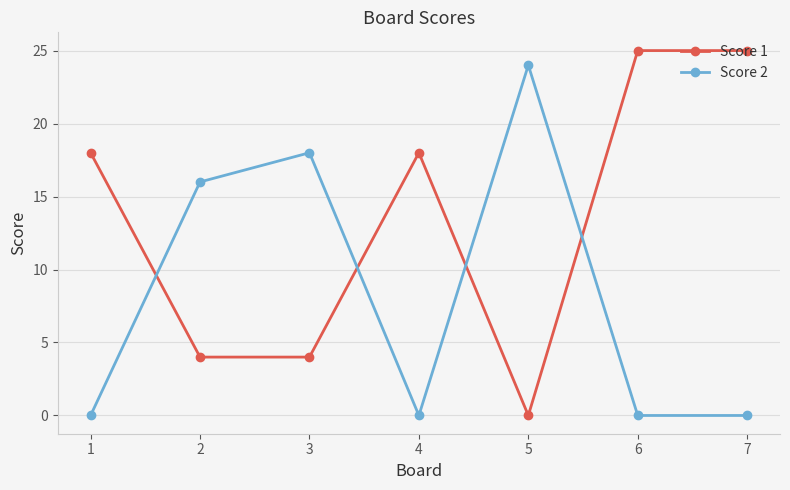

Is the value of Score 2 at 1 greater than the value of Score 1 at 3?

No